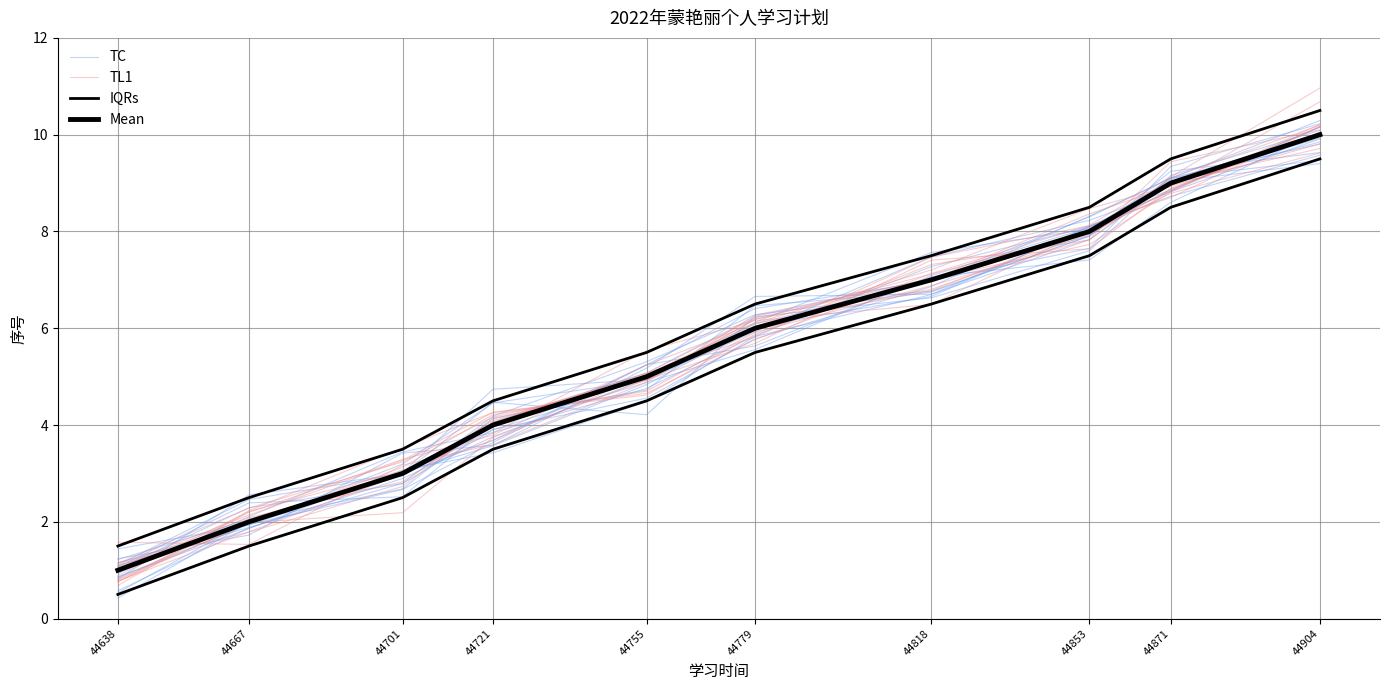

Does the chart display data point markers on the line(s)?

No